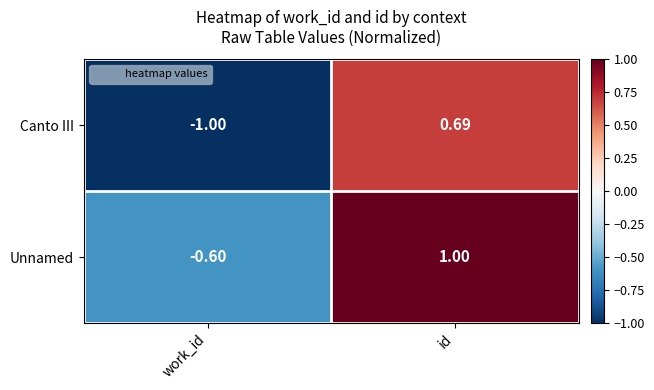

How many positive values does the Canto III series have?

1